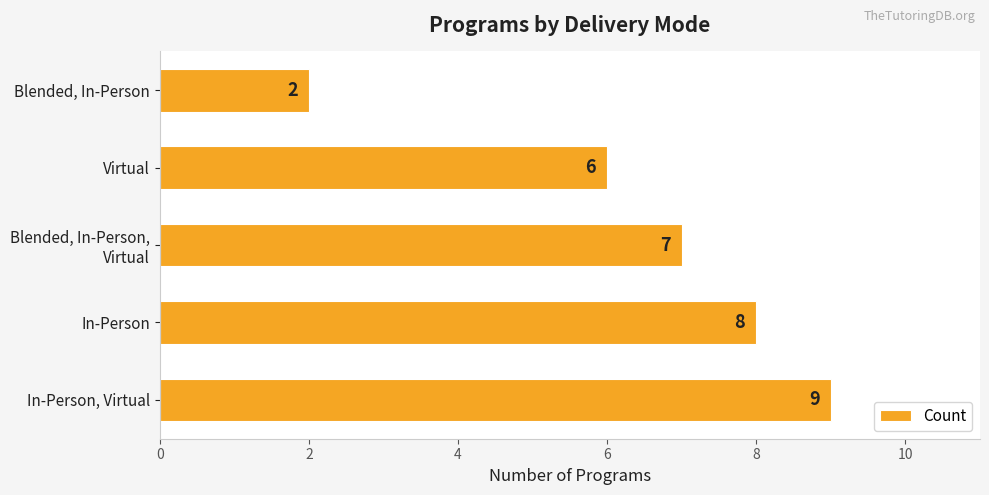

What is the difference between the values at Virtual and Blended, In-Person?

4